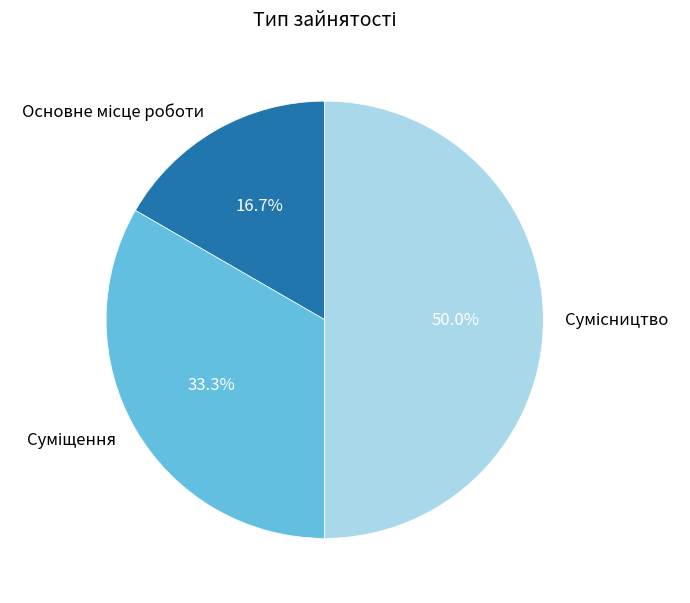

How many slices are in this pie chart?

3